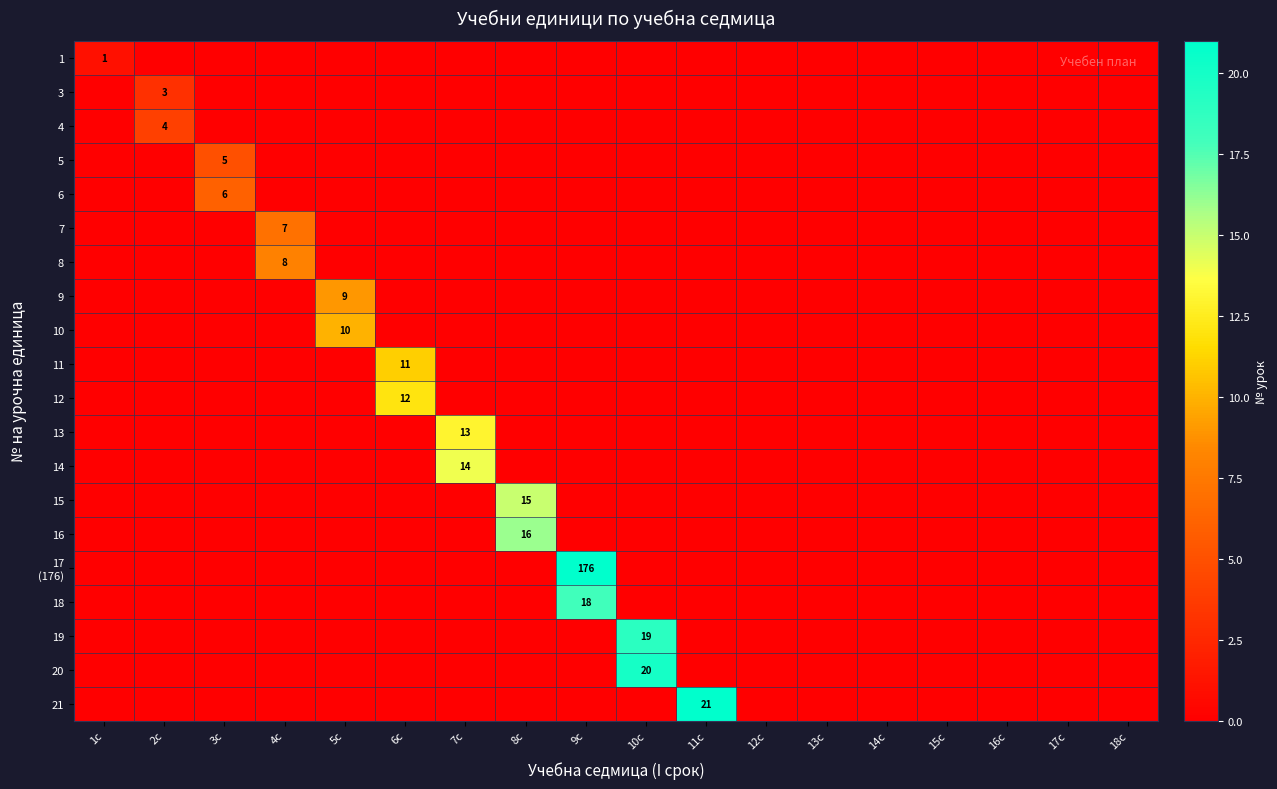

Is the value of 3 at 2с greater than the value of 5 at 16с?

Yes